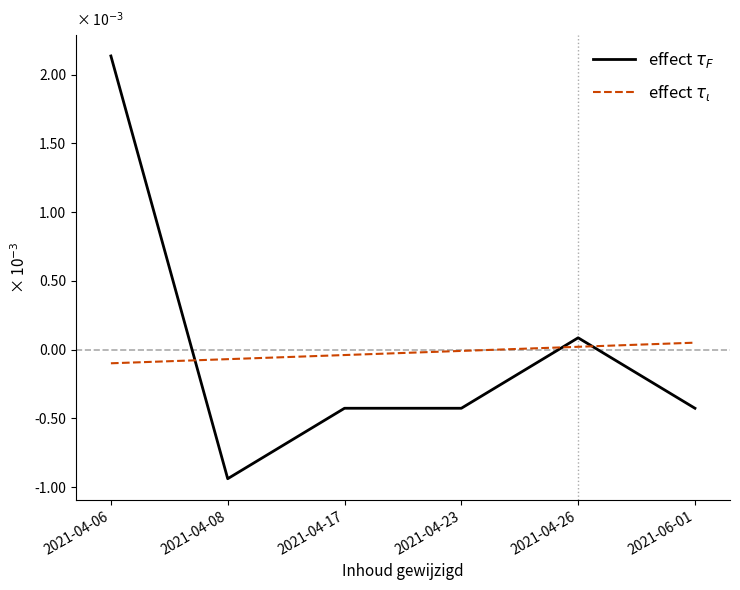

Does the chart have visible grid lines?

No